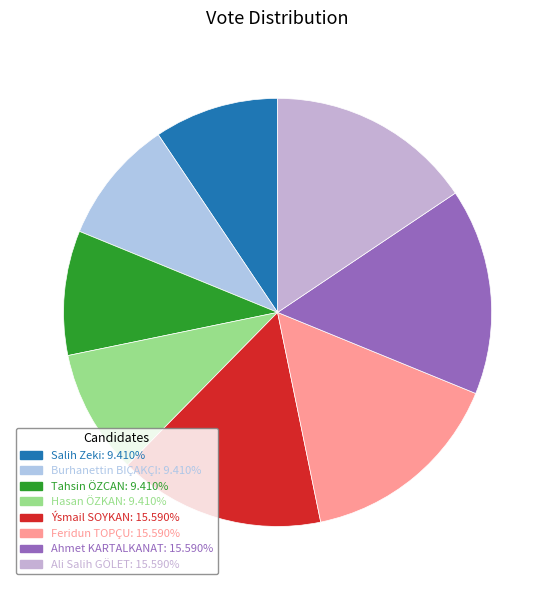

Is there any slice that represents more than half of the pie?

No